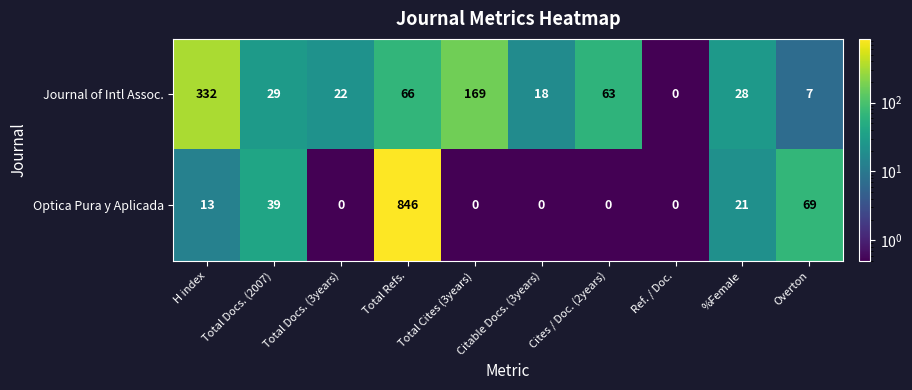

List the series in order of their overall mean, highest first.

Optica Pura y Aplicada, Journal of Intl Assoc.